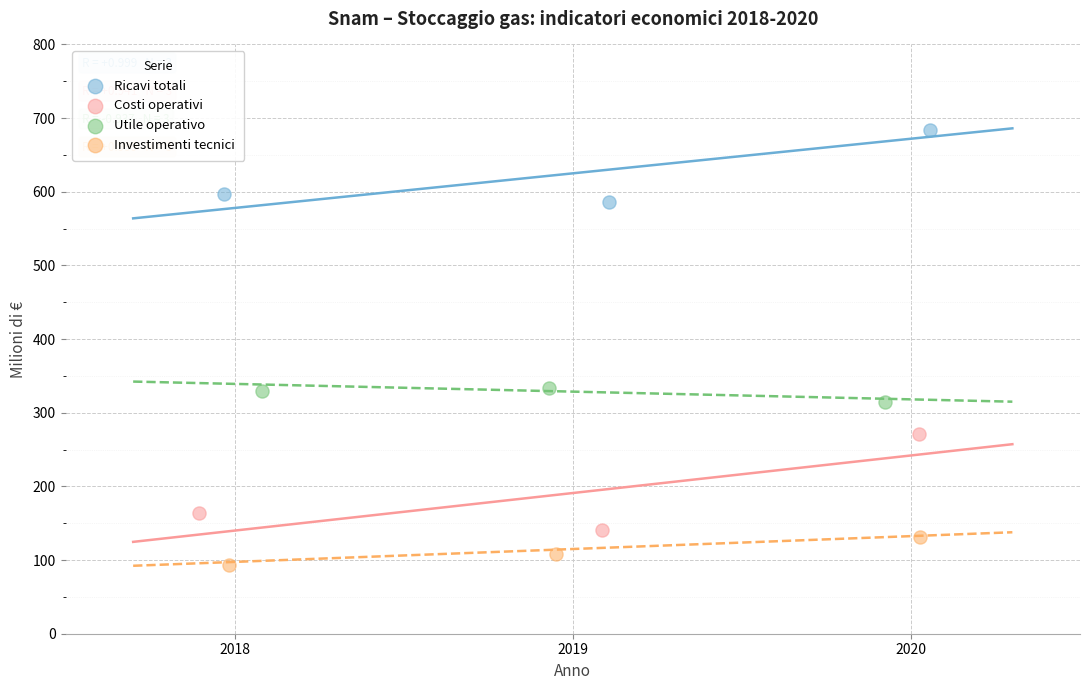

Which series has the widest spread of Y values?

Costi operativi